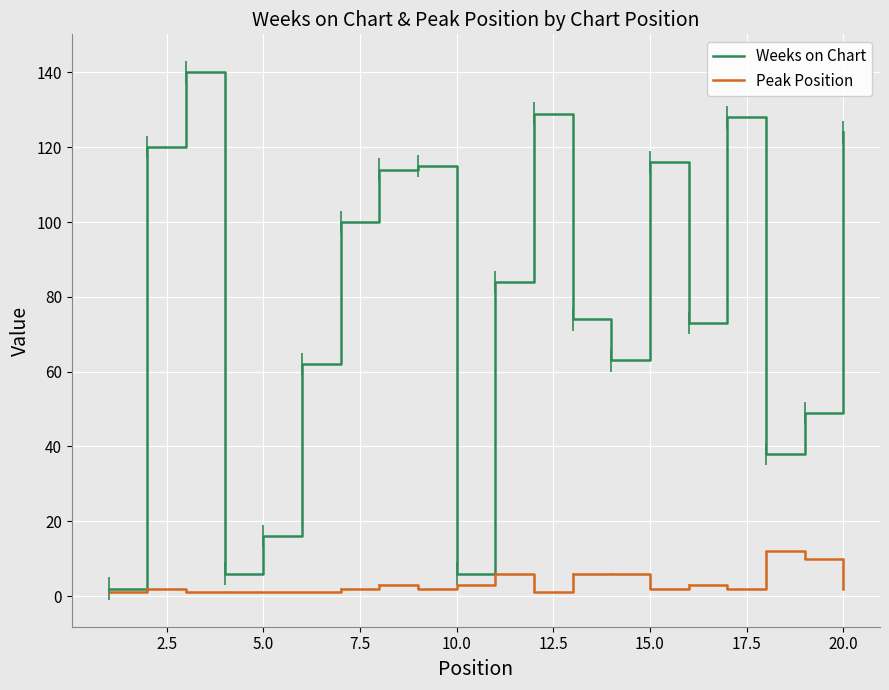

What is the average value of the Peak Position series?

3